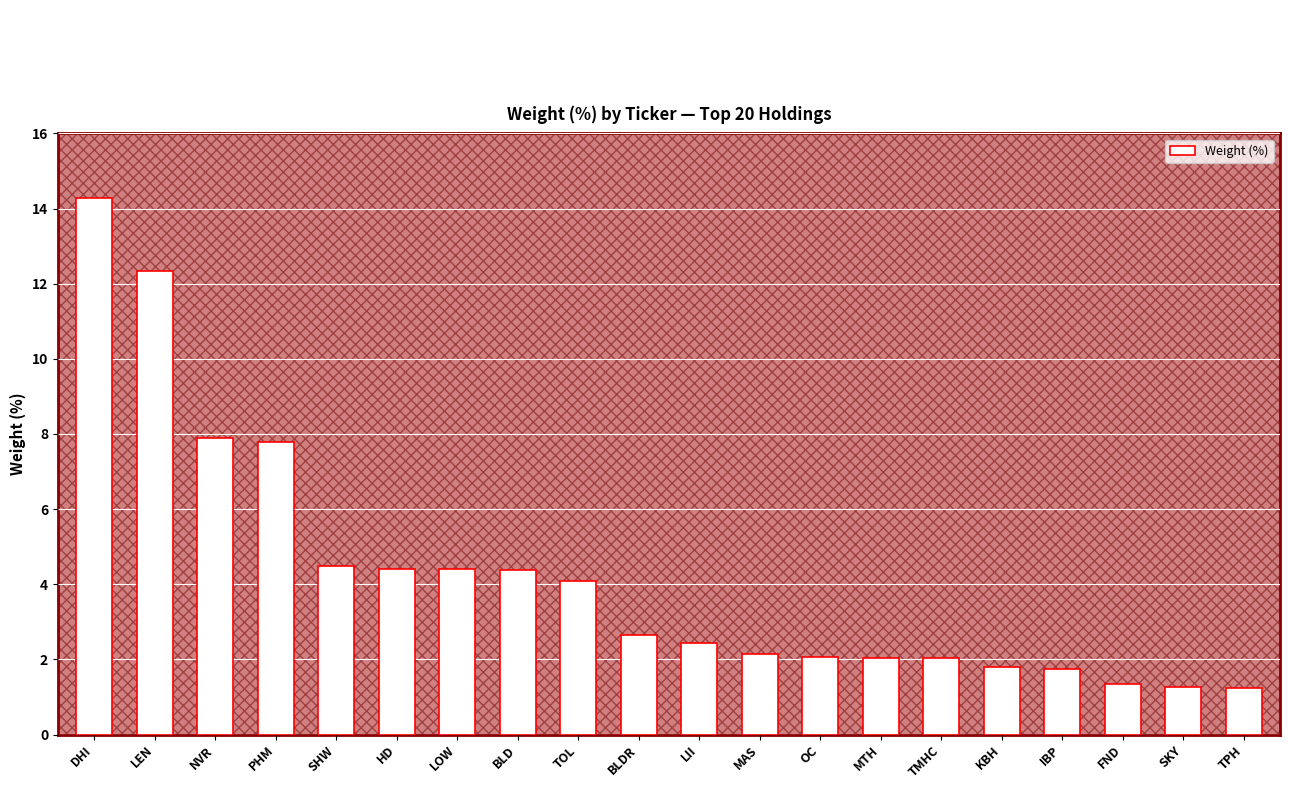

Reading left to right, extract all data points from this chart.

14.3	12.3	7.9	7.8	4.5	4.4	4.4	4.4	4.1	2.6	2.4	2.1	2.1	2.0	2.0	1.8	1.8	1.3	1.3	1.2